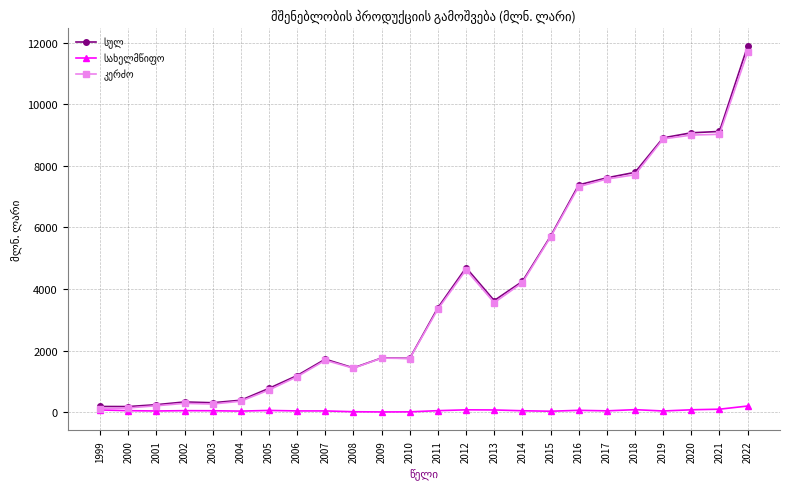

At how many categories does at least one series exceed 6738?

7